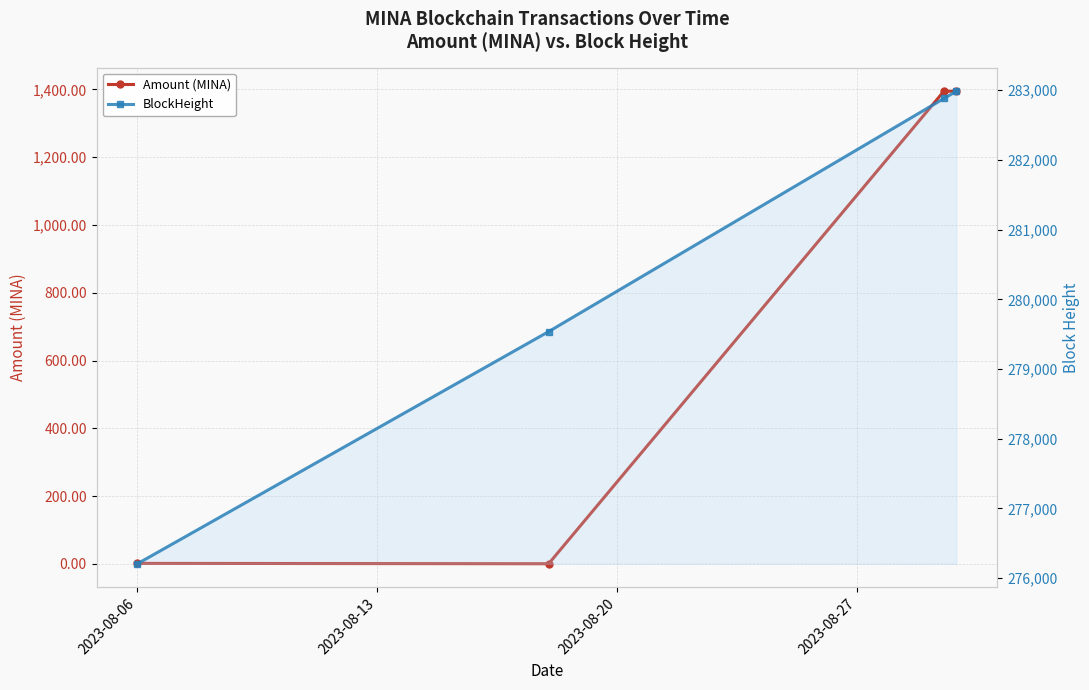

True or false: BlockHeight has more than 0 points higher than both neighbors.

False